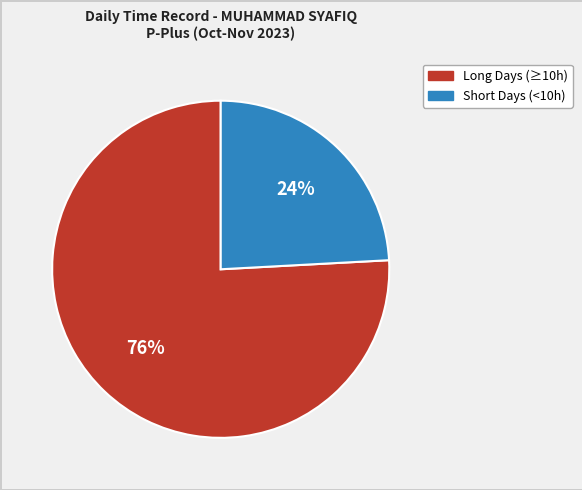

Does any single category account for the majority?

Yes